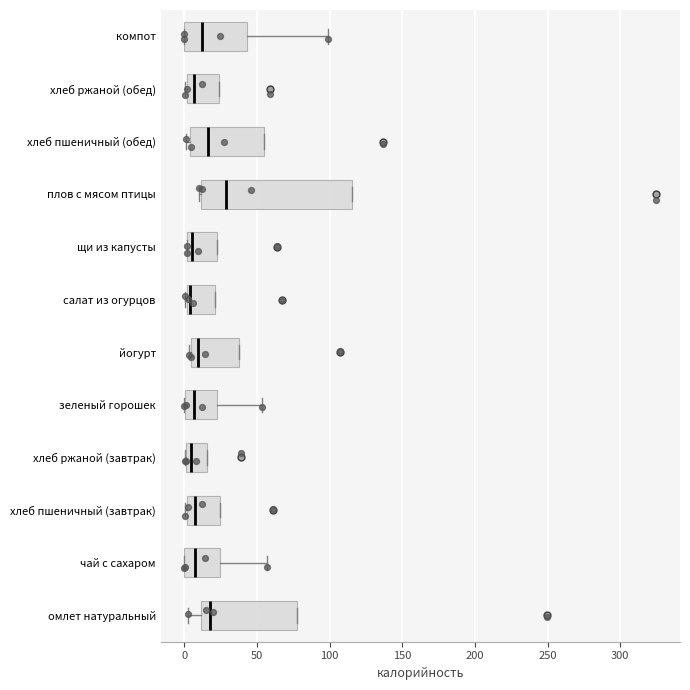

Reading bottom to top, transcribe this box plot: for each box, give where its median line is, the range the box spans, and where its two whiskers end, as read against the x-axis. The values are not printed on the chart, so give them approximately, as read against the axis.

омлет натуральный: median 15, box 10 to 75, whiskers 5 to 75
чай с сахаром: median 5, box 0 to 25, whiskers 0 to 55
хлеб пшеничный (завтрак): median 5, box 0 to 25, whiskers 0 (just left of the box's left edge) to 25
хлеб ржаной (завтрак): median 5, box 0 to 15, whiskers 0 to 15
зеленый горошек: median 5, box 0 to 25, whiskers 0 to 55
йогурт: median 10, box 5 to 35, whiskers 5 to 35
салат из огурцов: median 5, box 0 to 20, whiskers 0 to 20
щи из капусты: median 5, box 0 to 25, whiskers 0 to 25
плов с мясом птицы: median 30, box 10 to 115, whiskers 10 to 115
хлеб пшеничный (обед): median 15, box 5 to 55, whiskers 0 to 55
хлеб ржаной (обед): median 5, box 0 to 25, whiskers 0 to 25
компот: median 10, box 0 to 45, whiskers 0 to 100